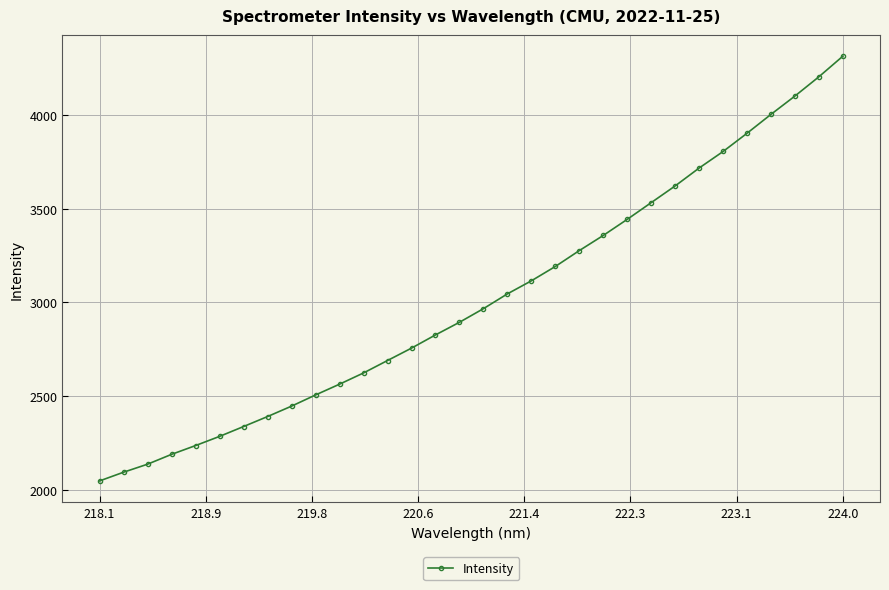

What is the sum of all values?

96608.5